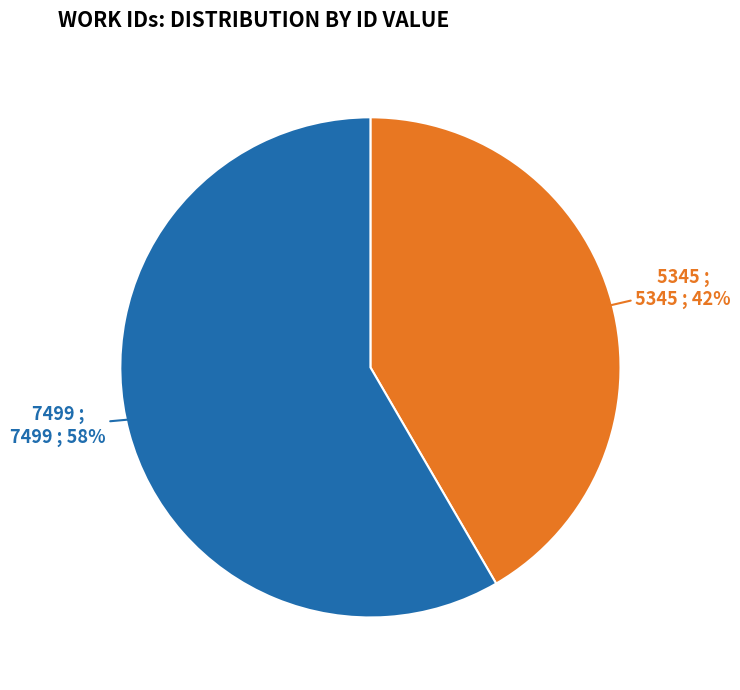

Is it true that 7499 is 58% of the pie?

True